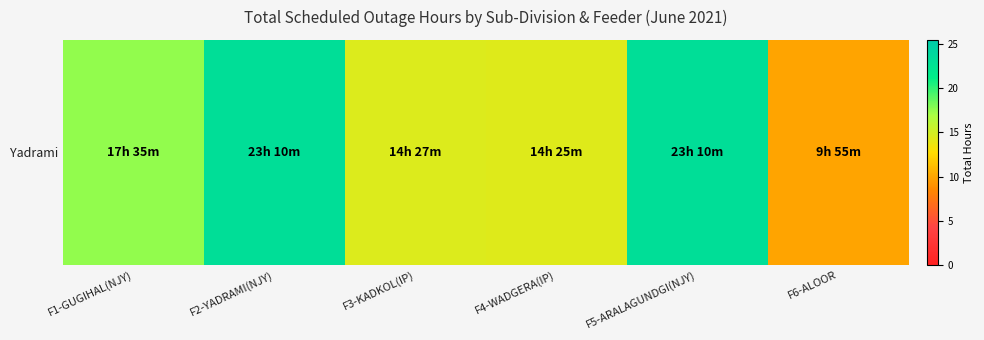

List the labels in order of value, largest first.

F2-YADRAMI(NJY), F5-ARALAGUNDGI(NJY), F1-GUGIHAL(NJY), F3-KADKOL(IP), F4-WADGERA(IP), F6-ALOOR